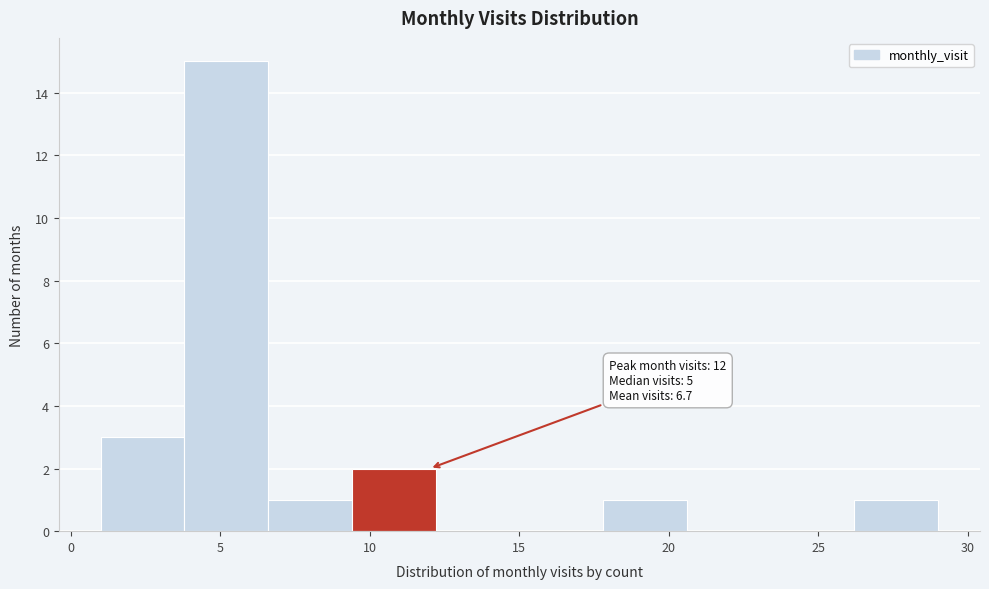

Over which range of the x-axis is the bar tallest?

3.8 to 6.6